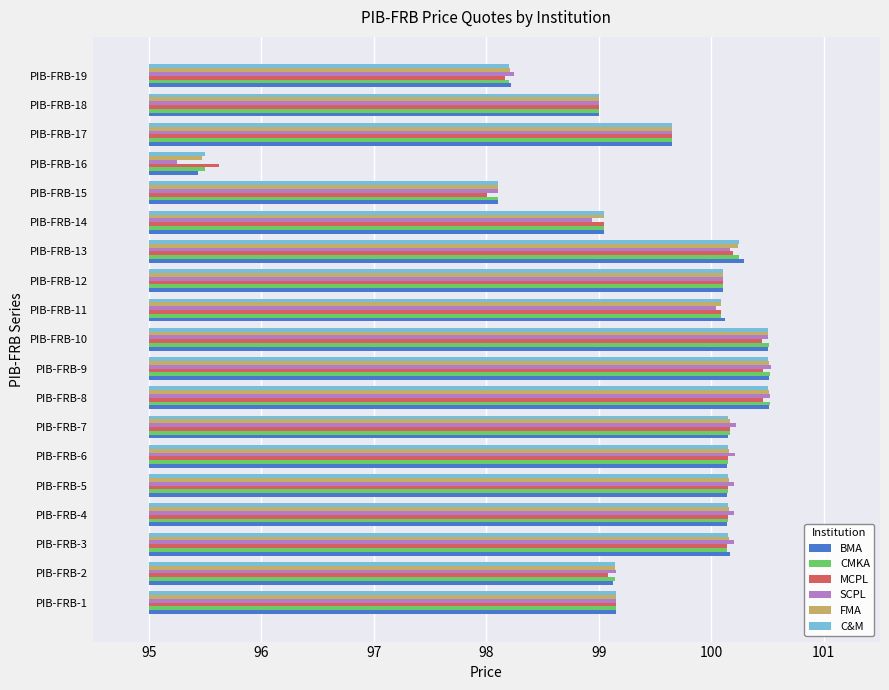

What is the difference between the maximum and second lowest values in the CMKA series?

2.4